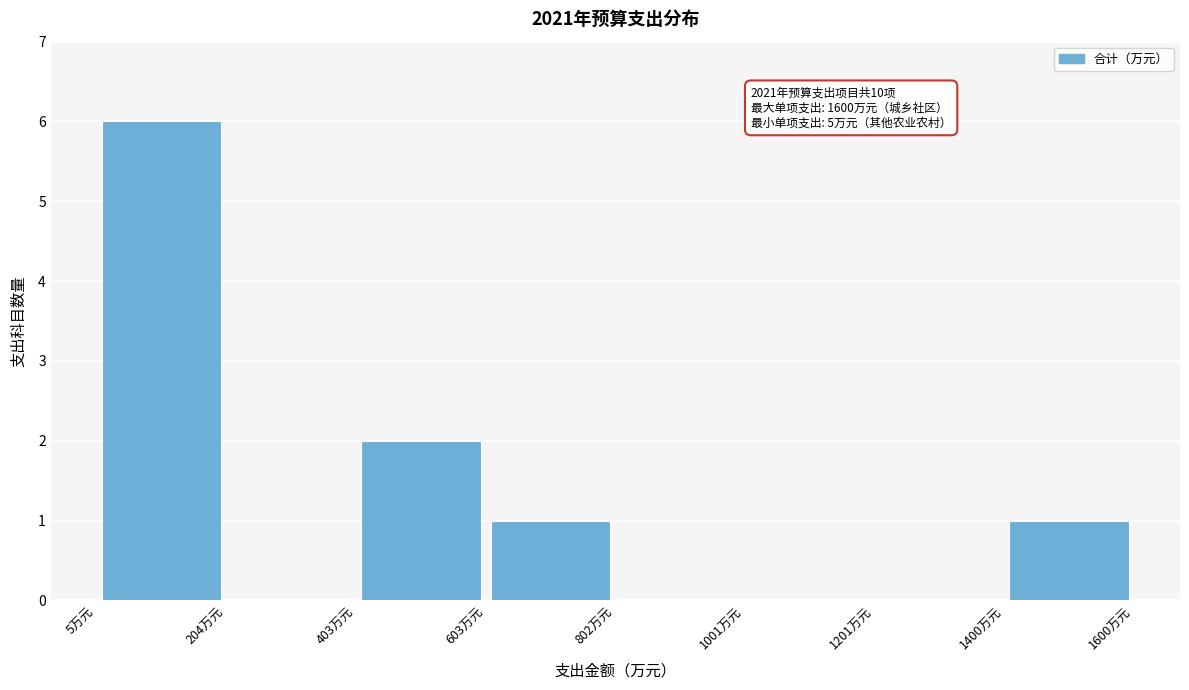

Which range on the x-axis has the tallest bar?

0 to 200